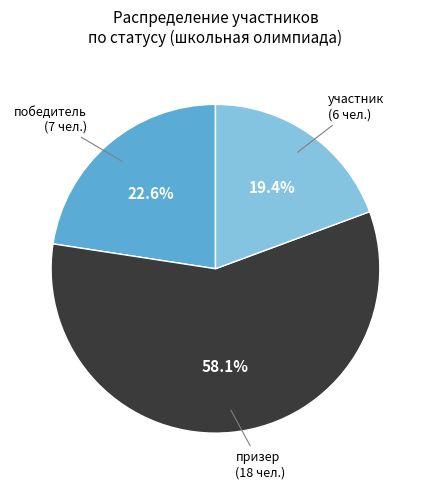

To the nearest percent, what is the difference between the largest and smallest slice percentages?

39%